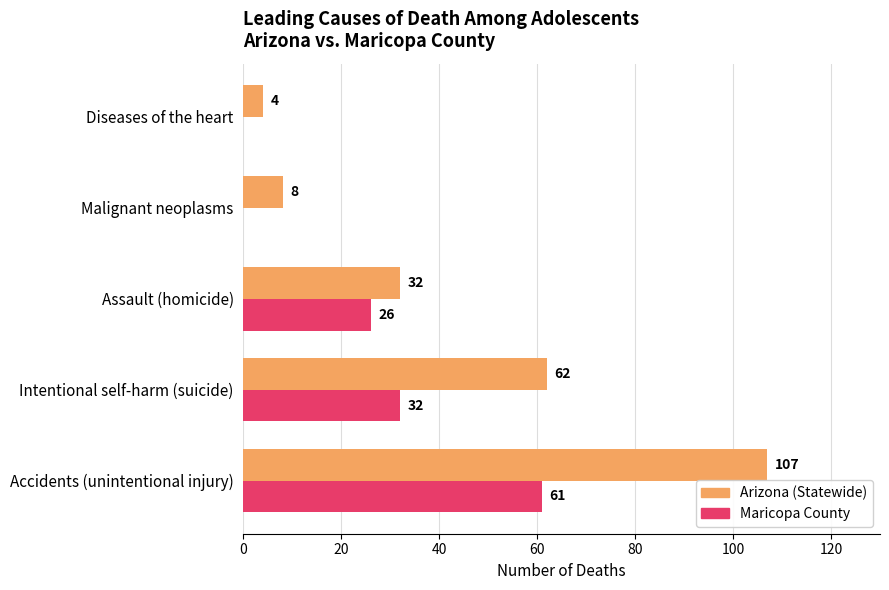

Between Accidents (unintentional injury) and Assault (homicide), which series saw the biggest shift?

Arizona (Statewide)